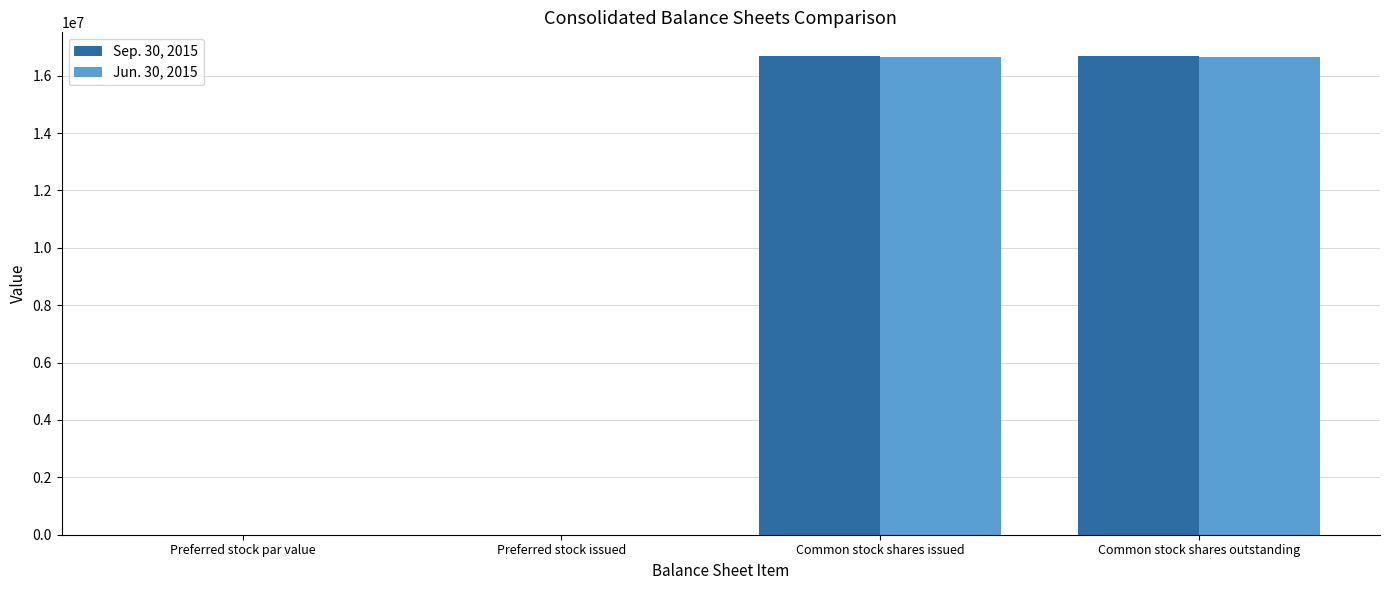

True or false: Sep. 30, 2015 has a value of 16676403 at Common stock shares outstanding.

True